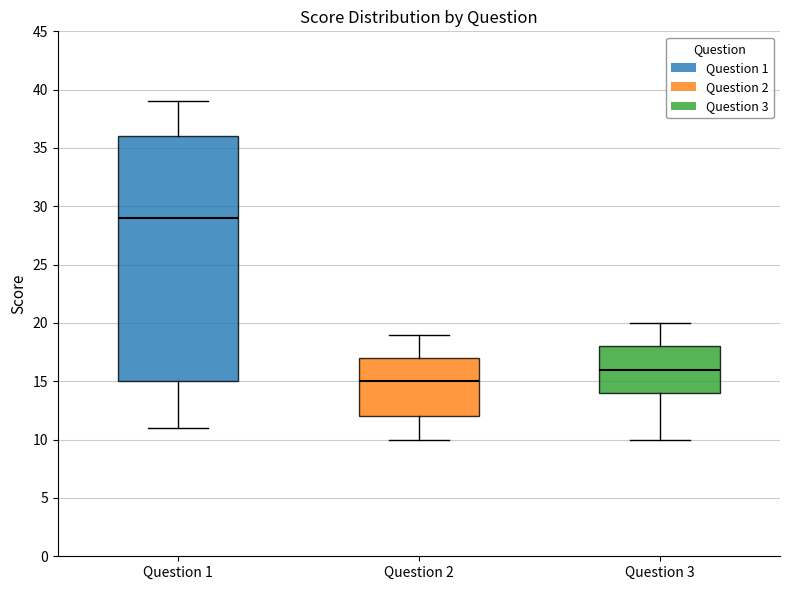

Where does the median line of the box for Question 2 sit on the y-axis? The values are not printed on the chart, so give them approximately, as read against the axis.

15